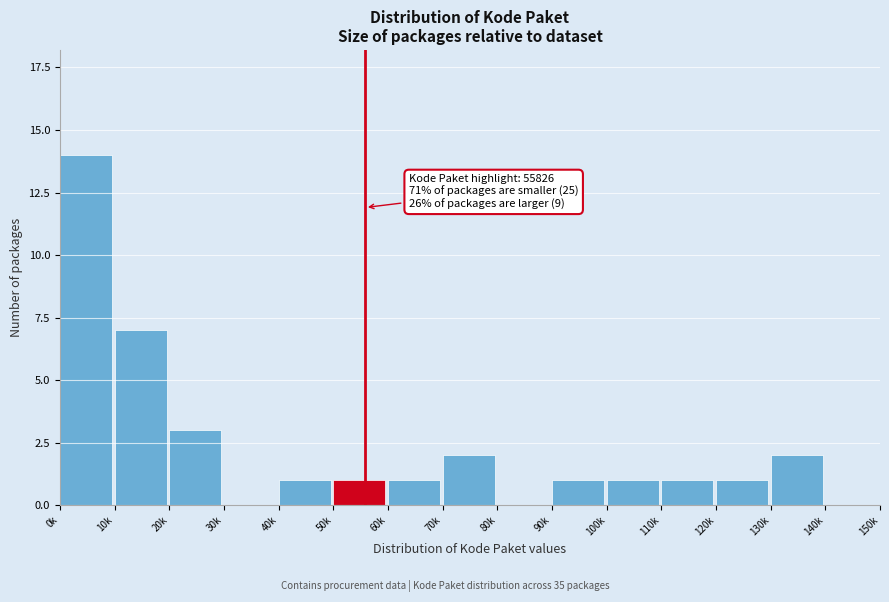

Reading right to left, list all the values displayed in this chart.

140k=0	130k=2	120k=1	110k=1	100k=1	90k=1	80k=0	70k=2	60k=1	50k=1	40k=1	30k=0	20k=3	10k=7	0k=14